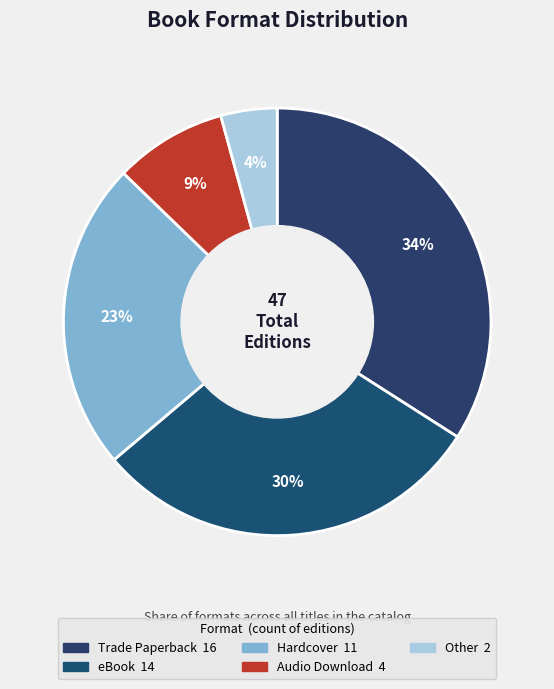

What is the total percentage of Hardcover and eBook?

53.2%